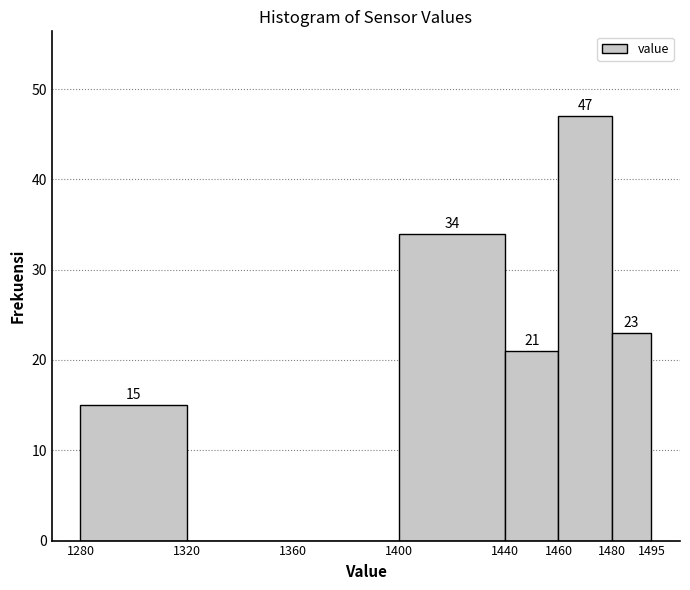

Which range on the x-axis has the tallest bar?

1460 to 1480